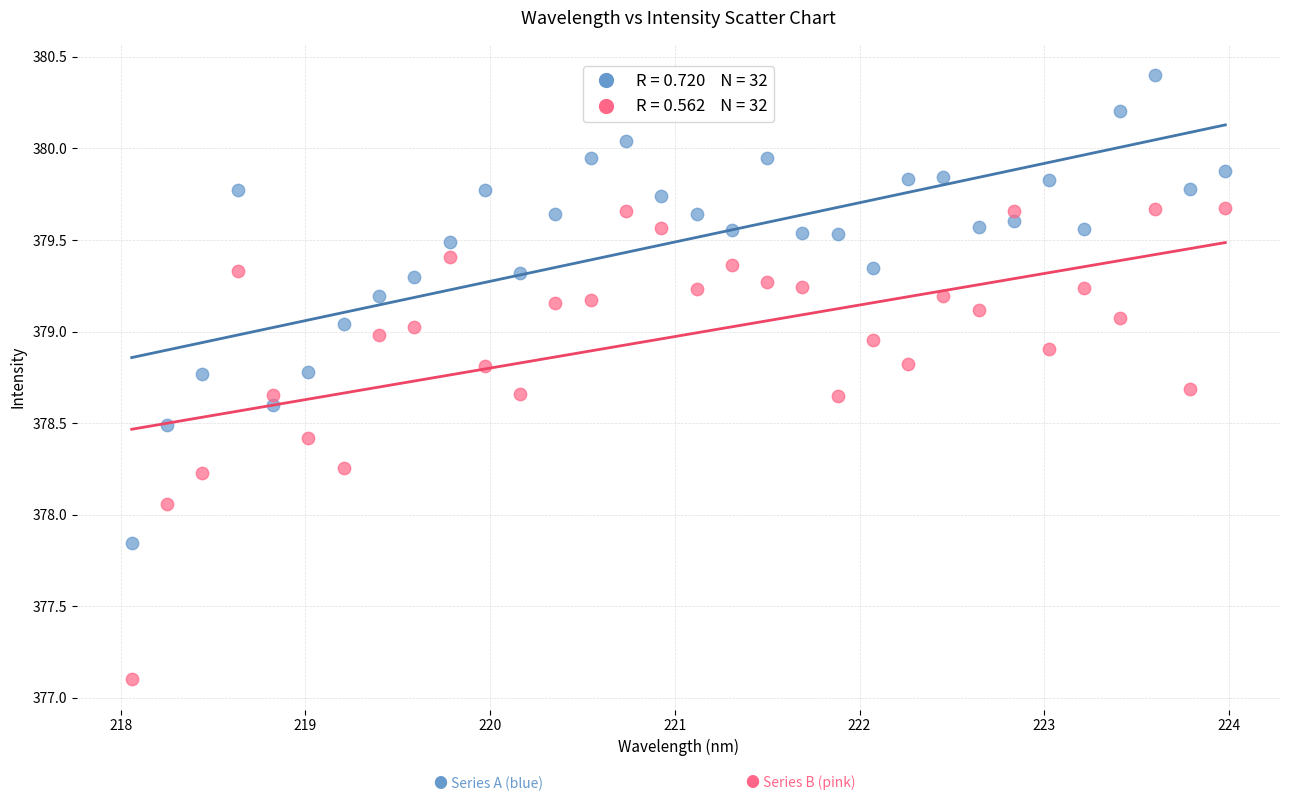

Across all data points, what is the range of Y values (max minus min)?

3.3